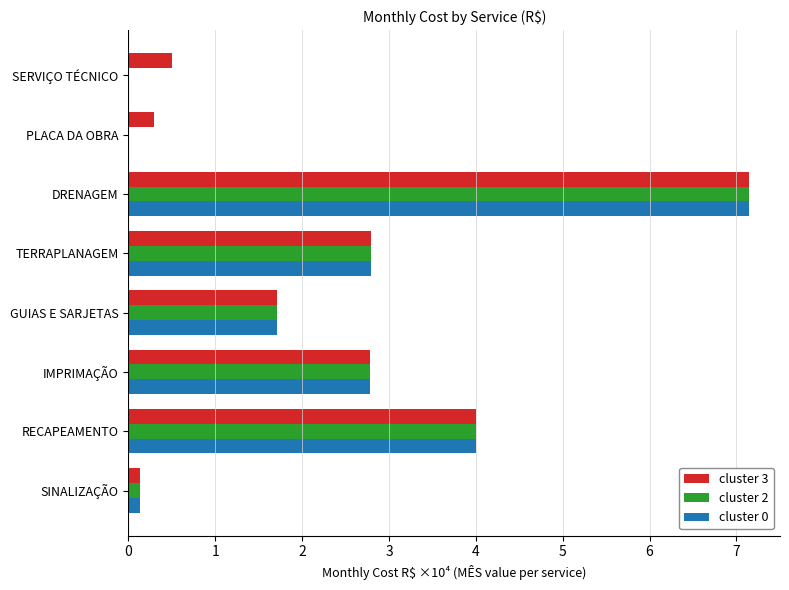

Is the value of cluster 2 at RECAPEAMENTO greater than the value of cluster 3 at IMPRIMAÇÃO?

Yes